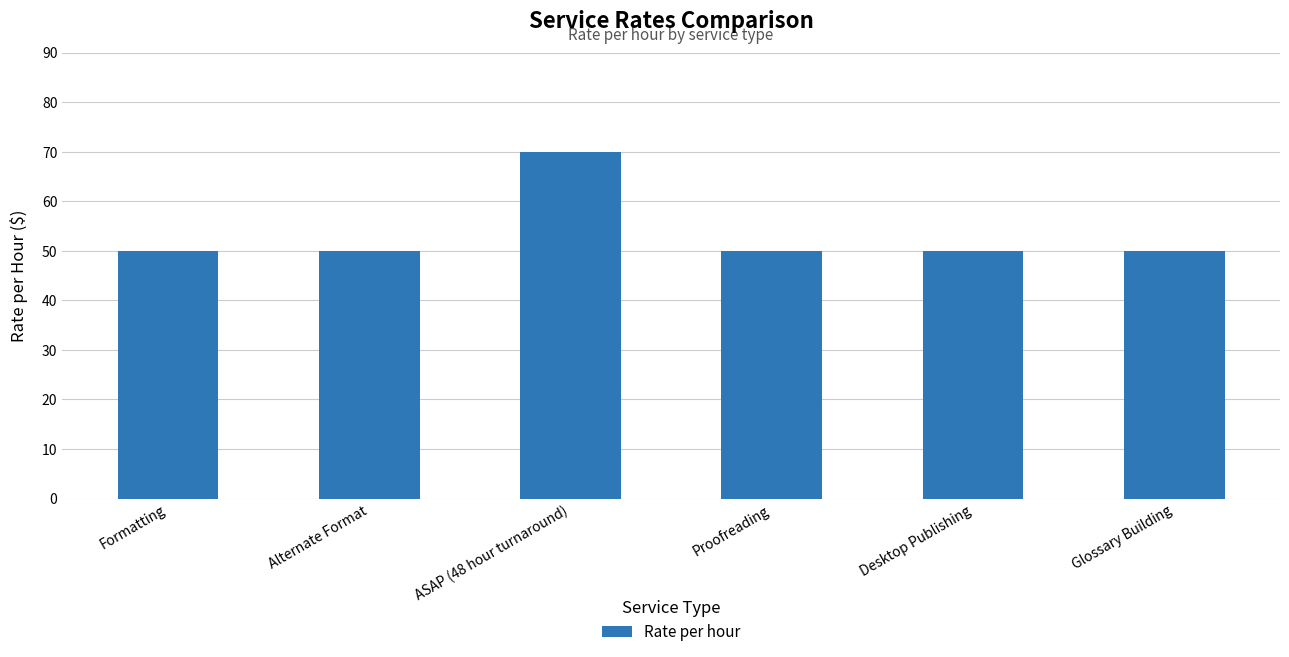

How many categories are shown in the chart?

6